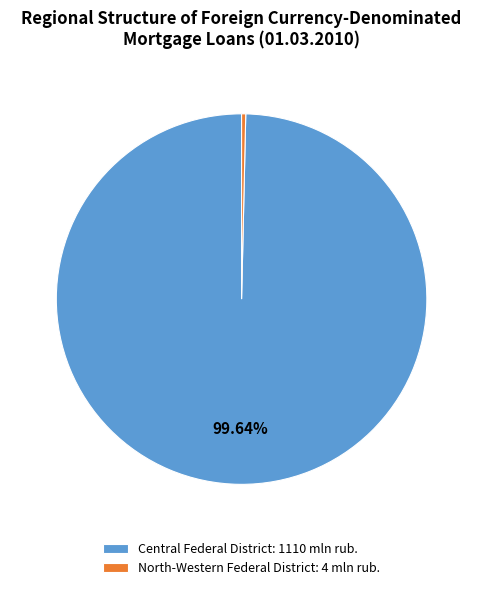

To the nearest percent, what is the difference between the largest and smallest slice percentages?

99%